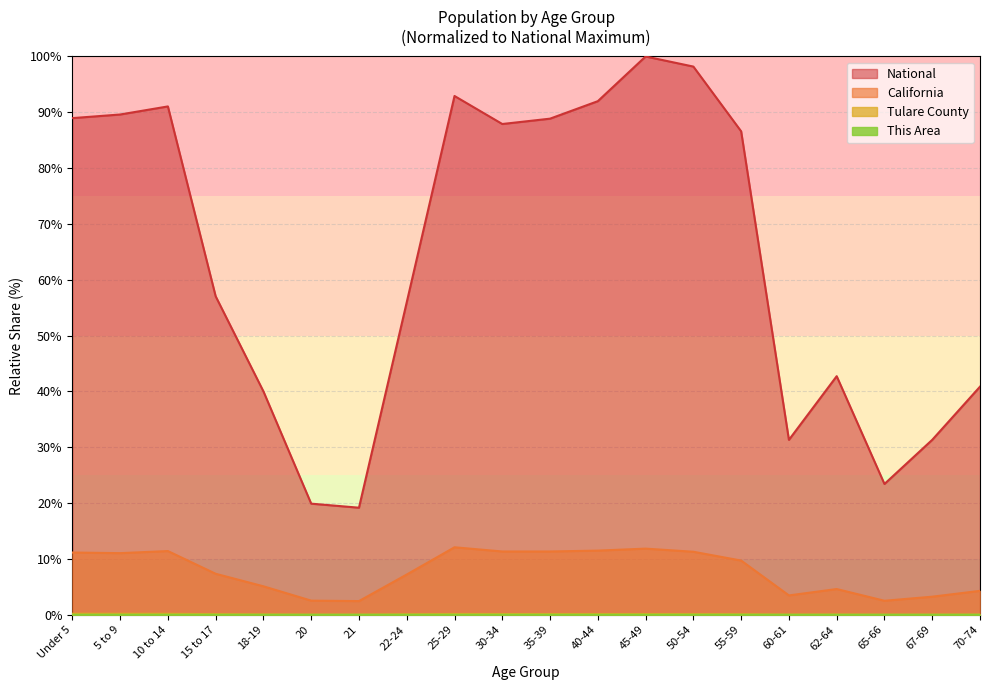

The Tulare County series shows 0.1 at 22-24. True or false?

True